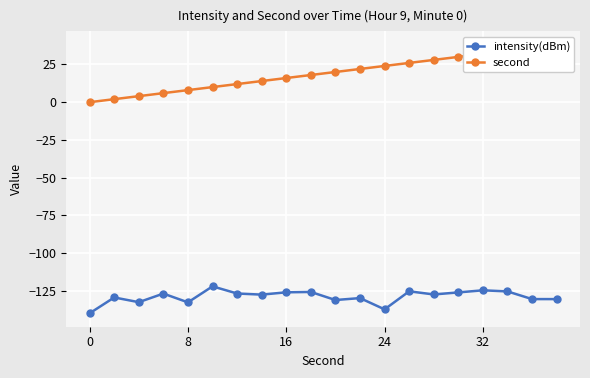

List the series in order of their peak value, lowest first.

intensity(dBm), second